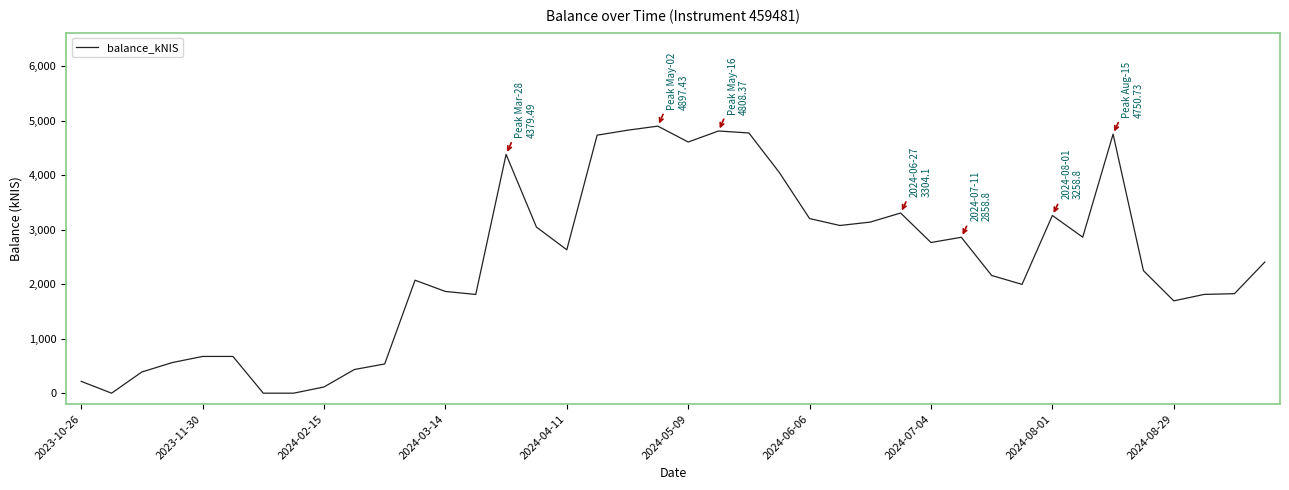

What is the sum of all values?

95436.1